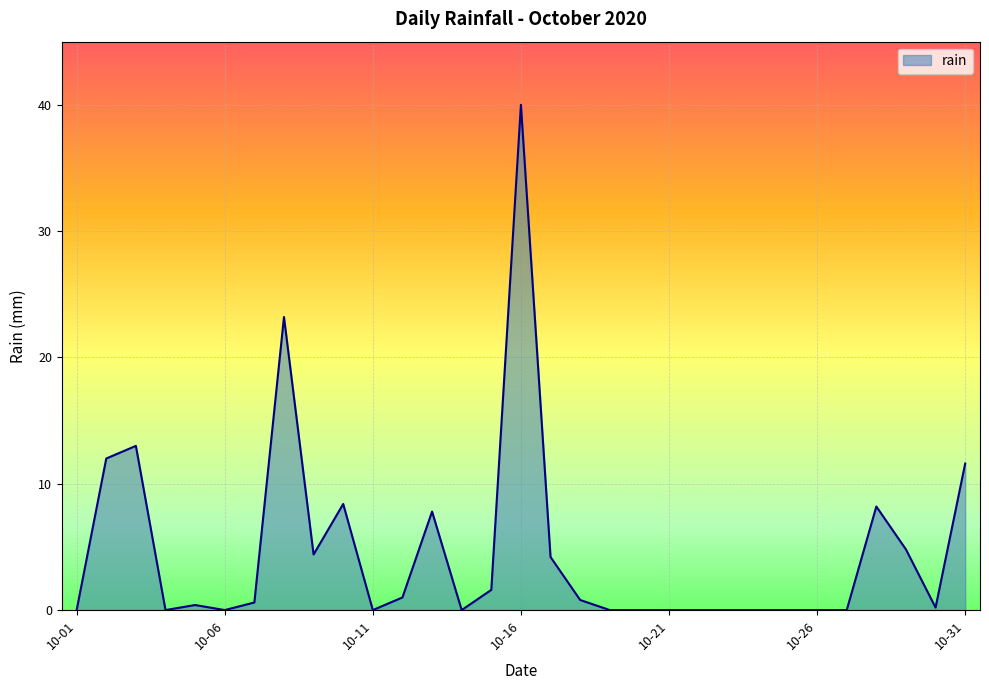

What is the difference between the maximum and minimum values?

40.0